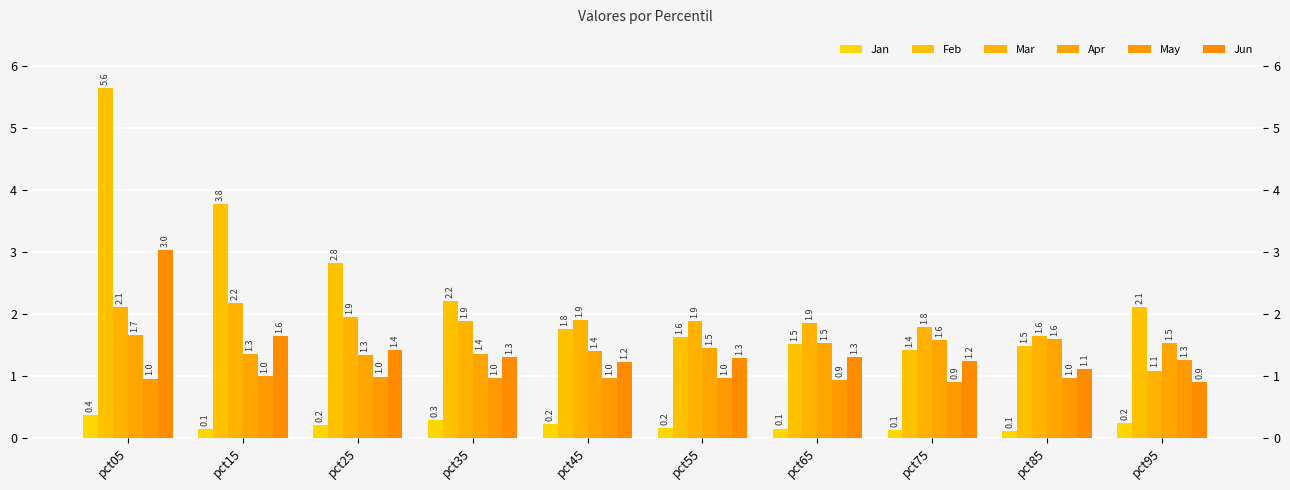

List the labels in order of Mar value, largest first.

pct15, pct05, pct25, pct45, pct55, pct35, pct65, pct75, pct85, pct95